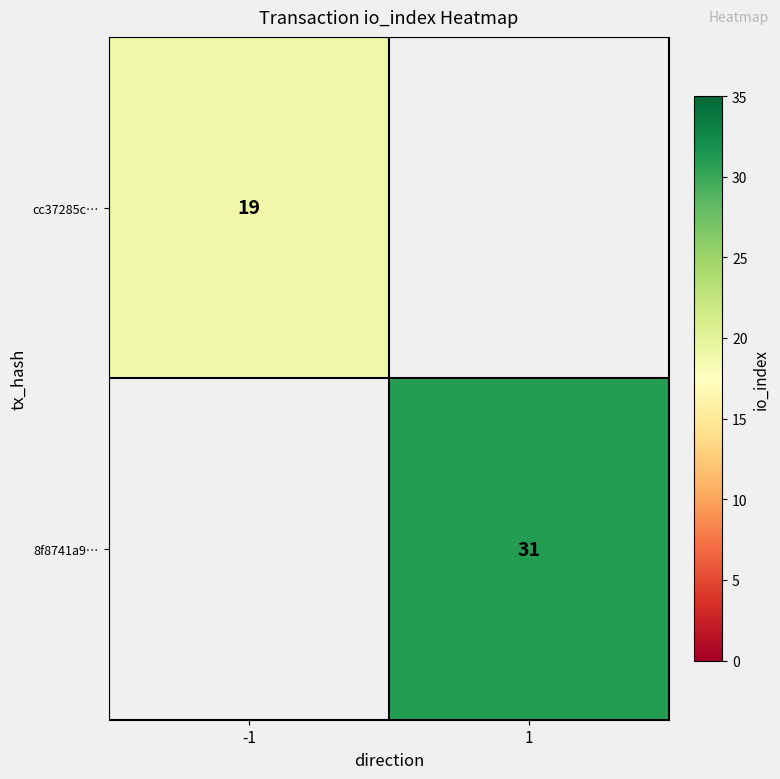

The value of cc37285c… at -1 is 19. True or false?

True